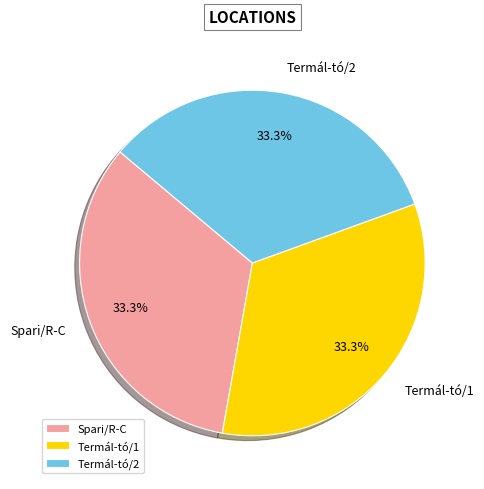

Is there a majority slice in this chart?

No